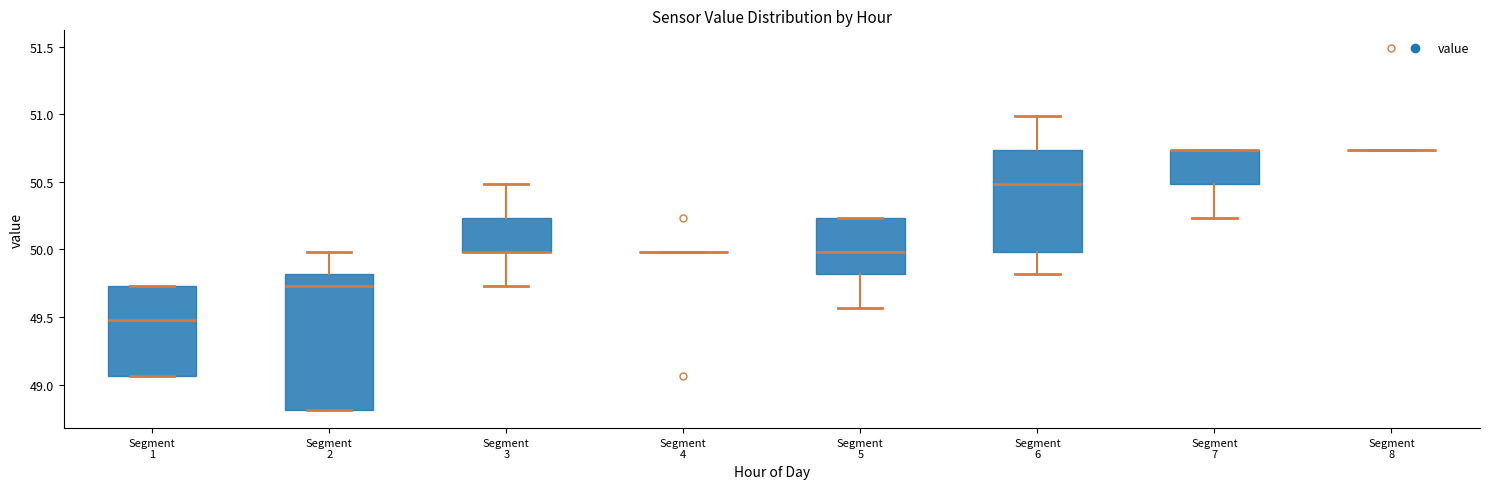

Reading left to right, read every box against the y-axis: the position of its median line, the range the box covers, and the ends of its whiskers. The values are not printed on the chart, so give them approximately, as read against the axis.

Segment 1: median 49.50, box 49.05 to 49.75, whiskers 49.05 to 49.75
Segment 2: median 49.75, box 48.80 to 49.80, whiskers 48.80 to 50.00
Segment 3: median 50.00 (drawn on the box's lower edge), box 50.00 to 50.25, whiskers 49.75 to 50.50
Segment 4: box collapsed to a line at 50.00, whiskers 50.00 to 50.00
Segment 5: median 50.00, box 49.80 to 50.25, whiskers 49.55 to 50.25
Segment 6: median 50.50, box 50.00 to 50.75, whiskers 49.80 to 51.00
Segment 7: median 50.75 (drawn on the box's upper edge), box 50.50 to 50.75, whiskers 50.25 to 50.75
Segment 8: box collapsed to a line at 50.75, whiskers 50.75 to 50.75